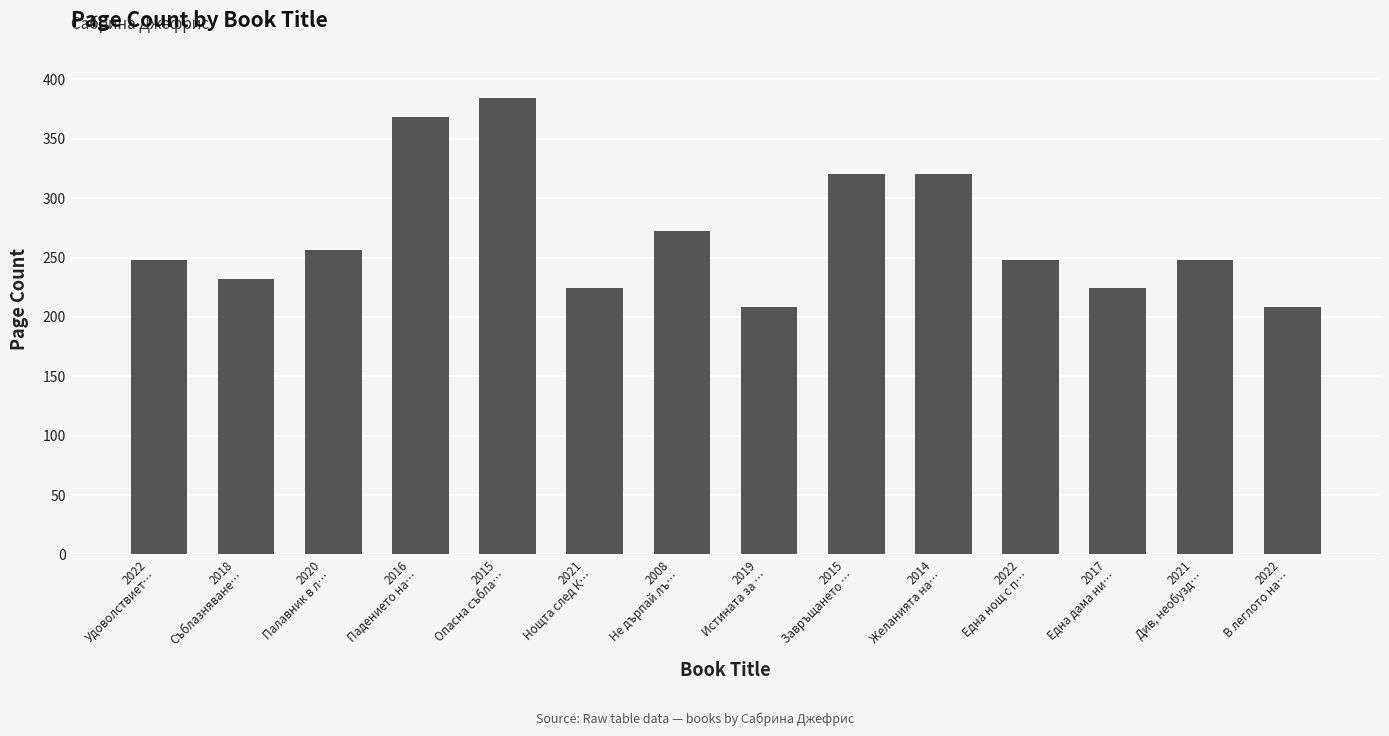

What is the difference between the maximum and minimum values?

176